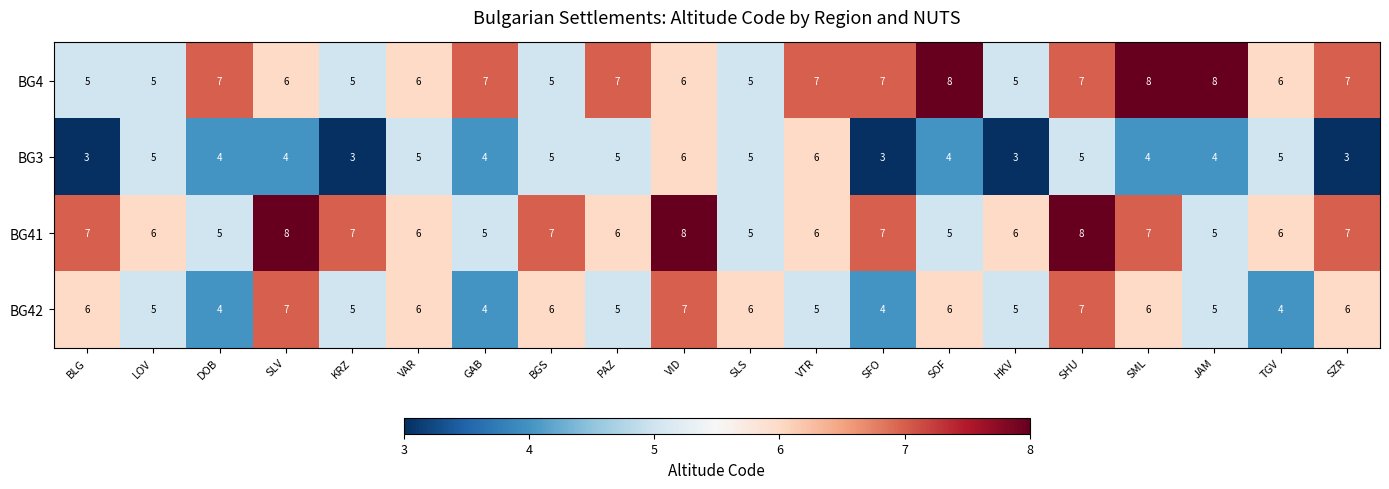

What is the highest value of the BG41 series?

8